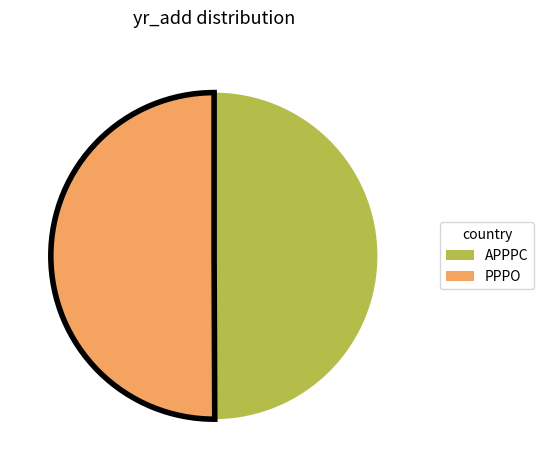

What is the ratio of the value at APPPC to the value at PPPO?

1.0